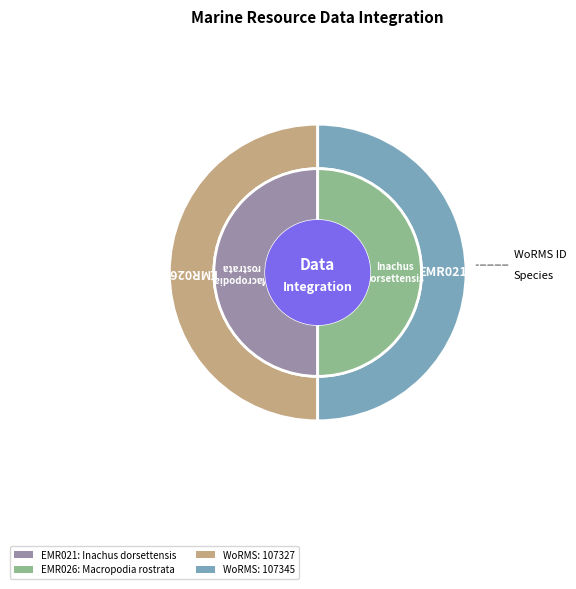

Which slice is the smallest?

Inachus dorsettensis